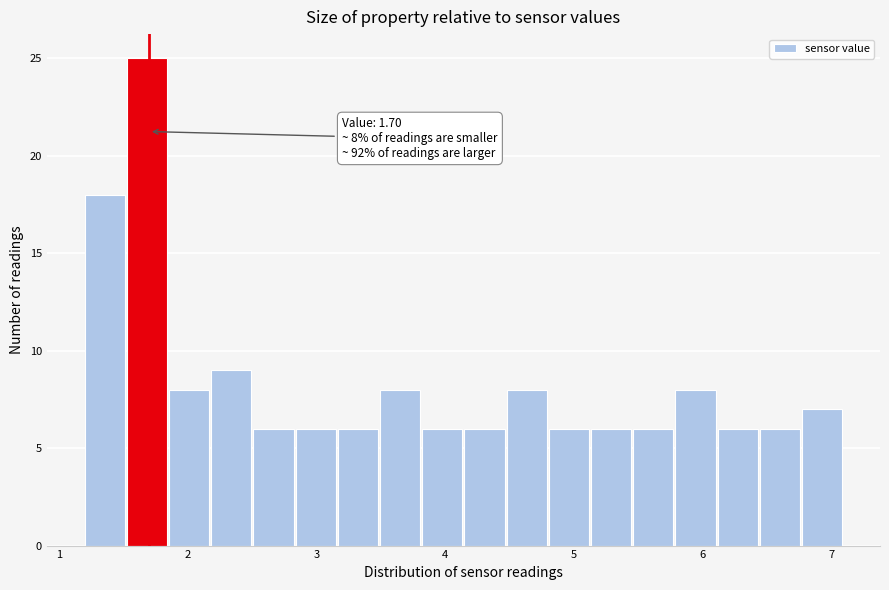

Read against the x-axis, roughly where is the centre of the tallest bar?

1.7